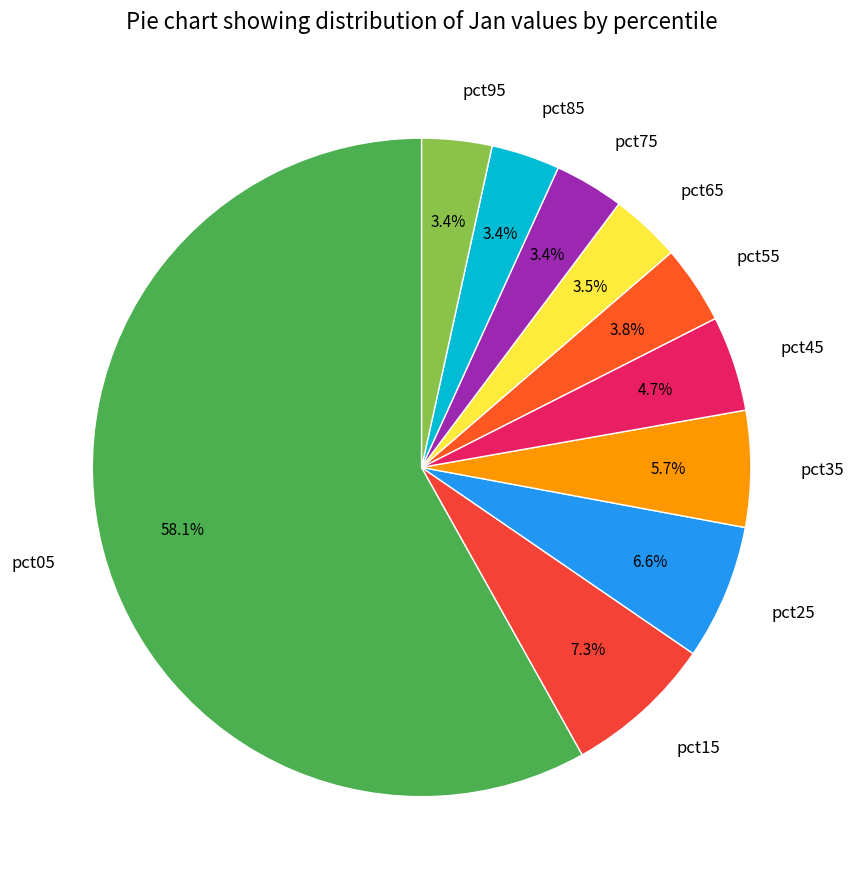

Does pct15 represent more than half of the total?

No